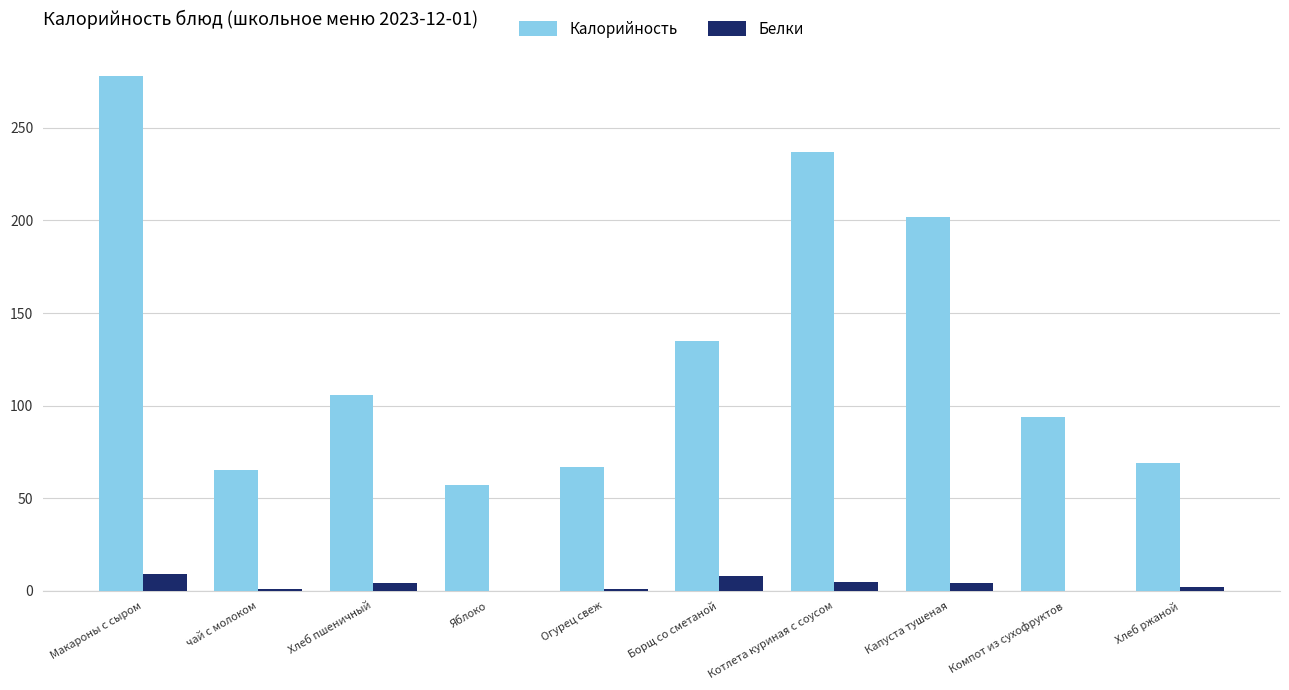

How many series are shown in this chart?

2